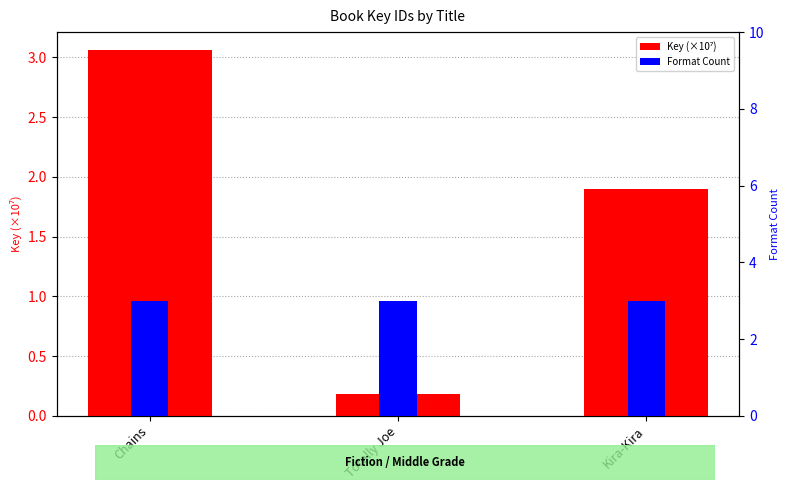

List the series in order of their peak value, highest first.

Key (×10⁷), Format Count